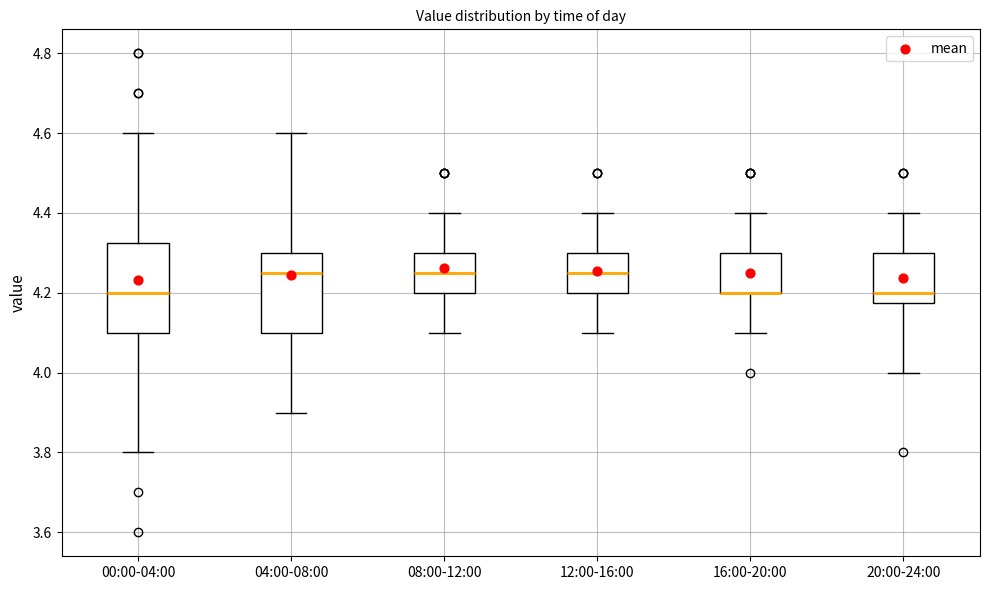

Reading left to right, read every box against the y-axis: the position of its median line, the range the box covers, and the ends of its whiskers. The values are not printed on the chart, so give them approximately, as read against the axis.

00:00-04:00: median 4.20, box 4.10 to 4.32, whiskers 3.80 to 4.60
04:00-08:00: median 4.26, box 4.10 to 4.30, whiskers 3.90 to 4.60
08:00-12:00: median 4.26, box 4.20 to 4.30, whiskers 4.10 to 4.40
12:00-16:00: median 4.26, box 4.20 to 4.30, whiskers 4.10 to 4.40
16:00-20:00: median 4.20 (drawn on the box's lower edge), box 4.20 to 4.30, whiskers 4.10 to 4.40
20:00-24:00: median 4.20, box 4.18 to 4.30, whiskers 4.00 to 4.40